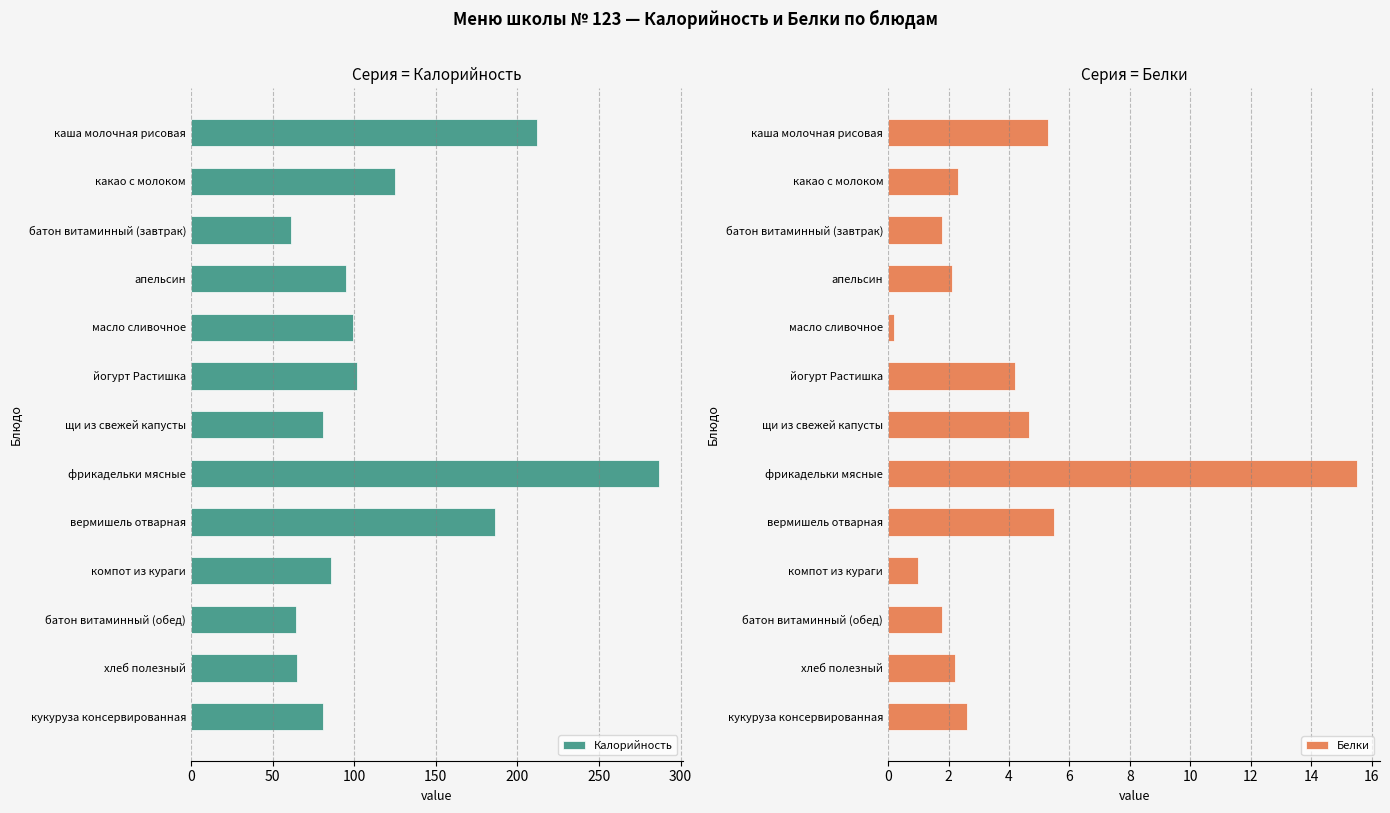

Reading left to right, transcribe all the data shown in this chart.

Калорийность: 212.0	125.0	61.6	95.3	99.0	102.0	81.0	287.0	186.0	86.0	64.4	65.1	81.0
Белки: 5.3	2.3	1.8	2.1	0.2	4.2	4.7	15.5	5.5	1.0	1.8	2.2	2.6